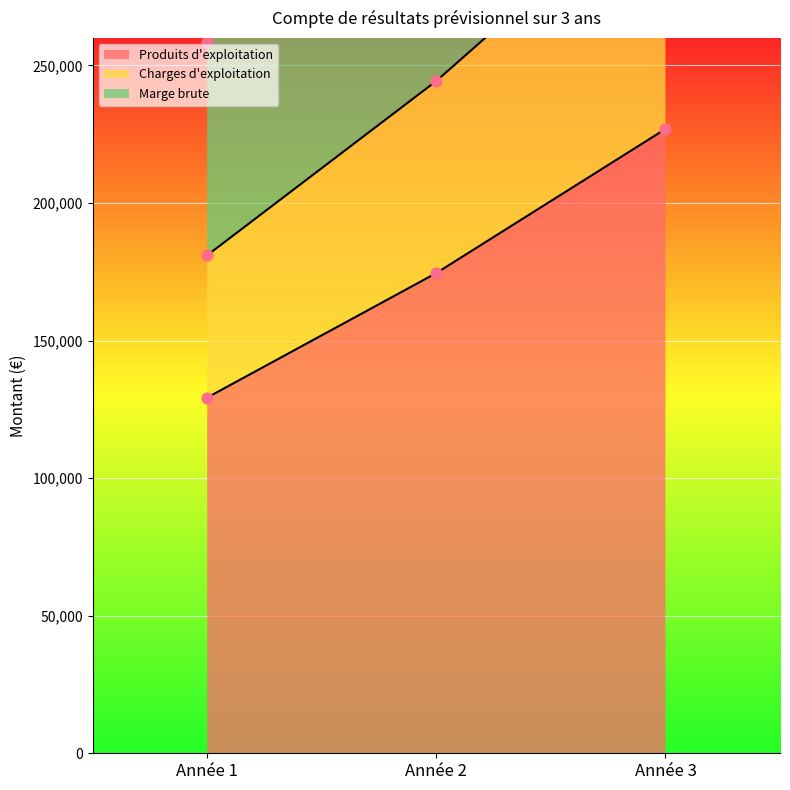

What is the total value across all series at Année 3?

998454.6